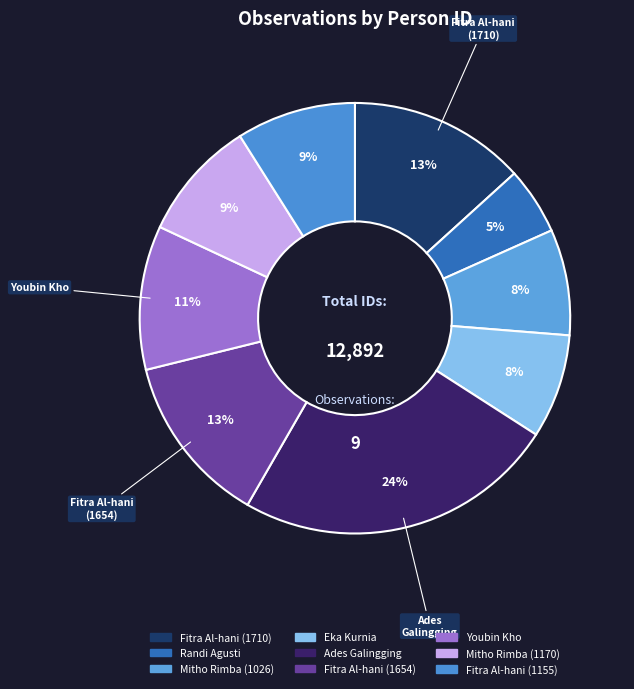

Which has a higher value, Fitra Al-hani (1155) or Fitra Al-hani (1654)?

Fitra Al-hani (1654)